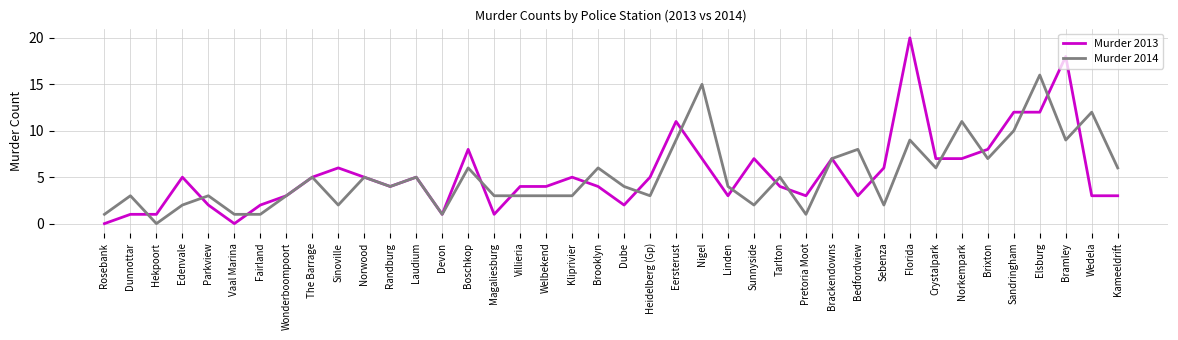

List the series in order of their overall mean, lowest first.

Murder 2014, Murder 2013